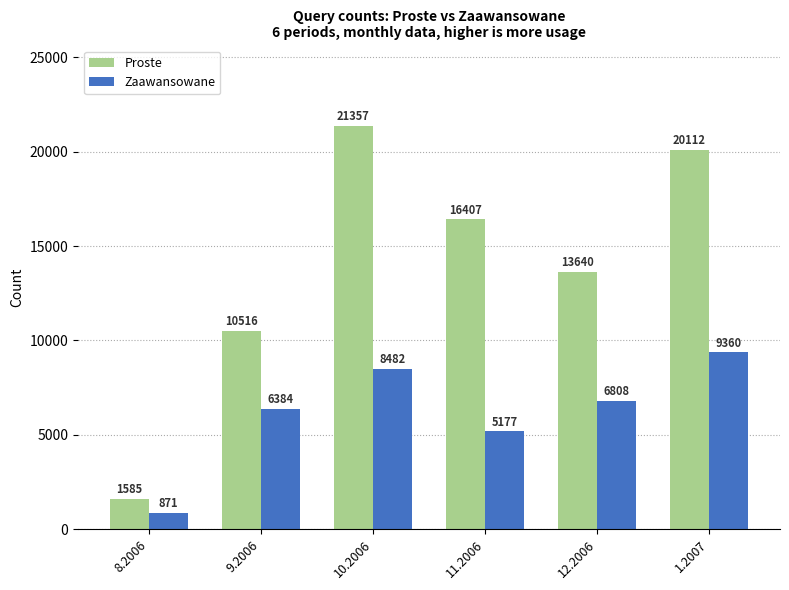

What is the label of the 3rd bar from the right?

11.2006